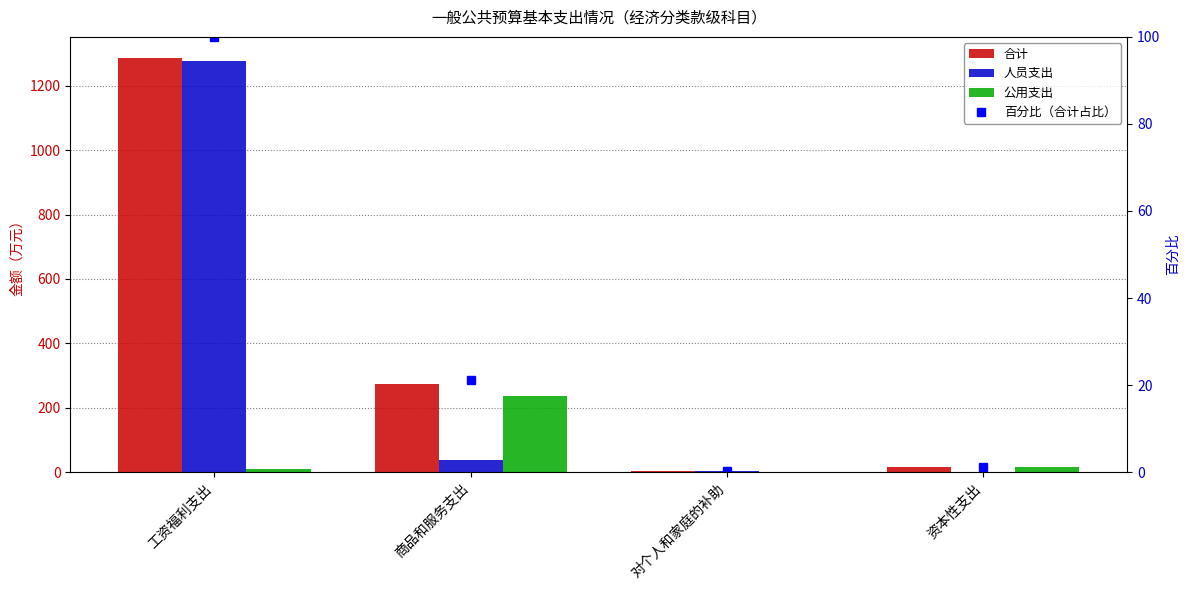

At how many categories does at least one series exceed 1207?

1